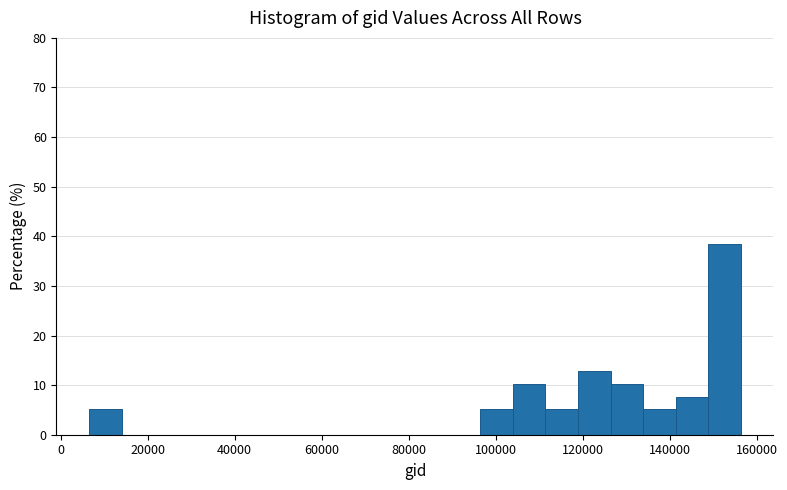

Read against the x-axis, roughly where is the centre of the tallest bar?

152000